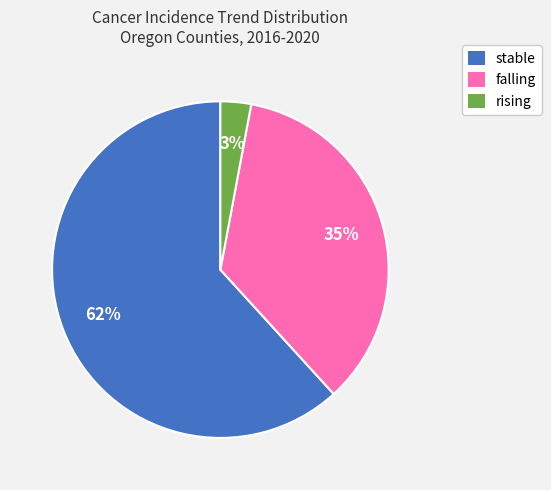

Which slice is the largest?

stable